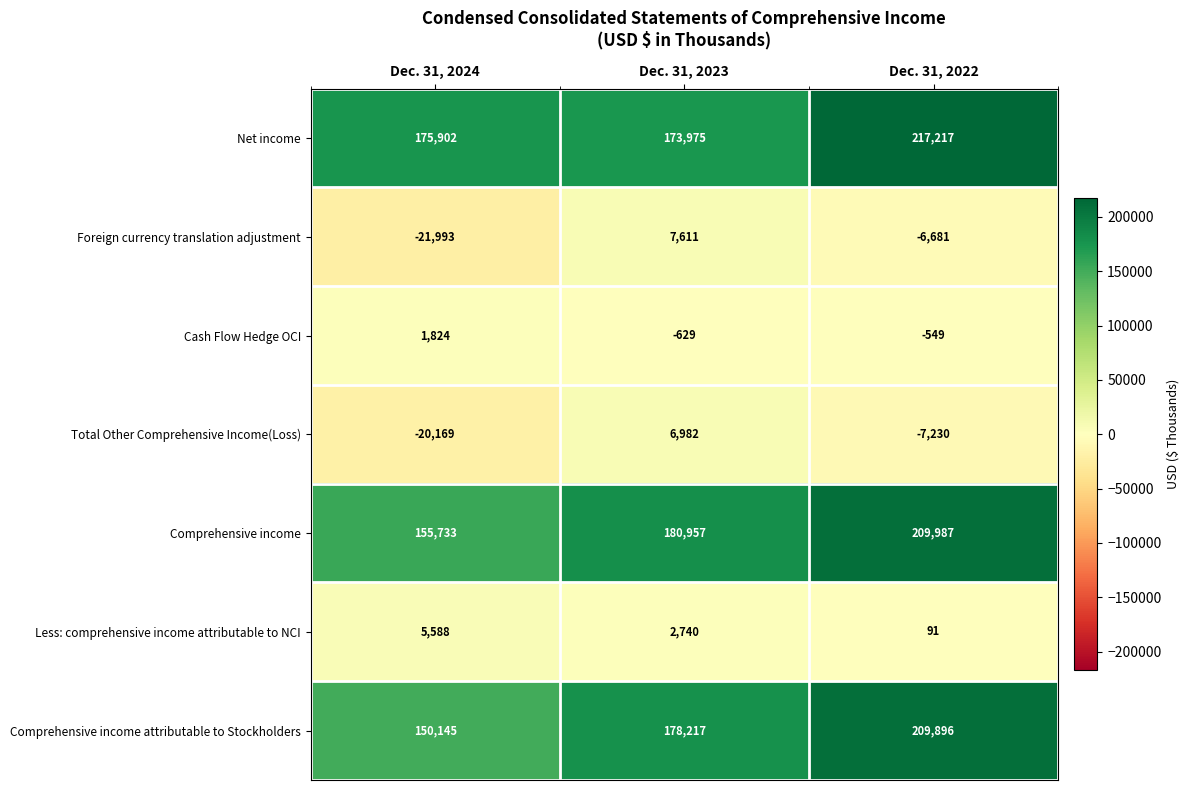

At which label does Foreign currency translation adjustment first exceed -6681?

Dec. 31, 2023